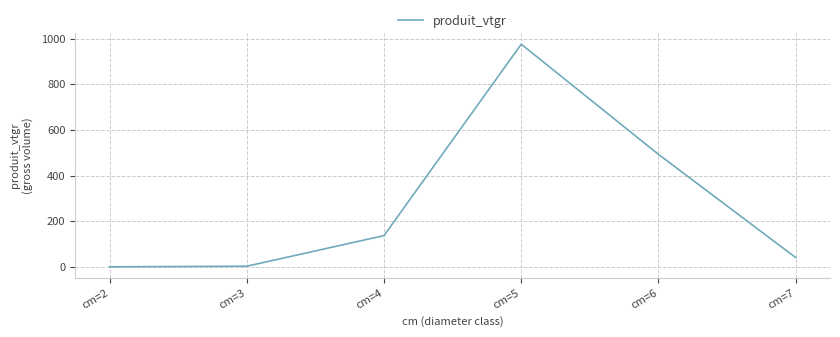

The value at cm=4 is 137.4. True or false?

True